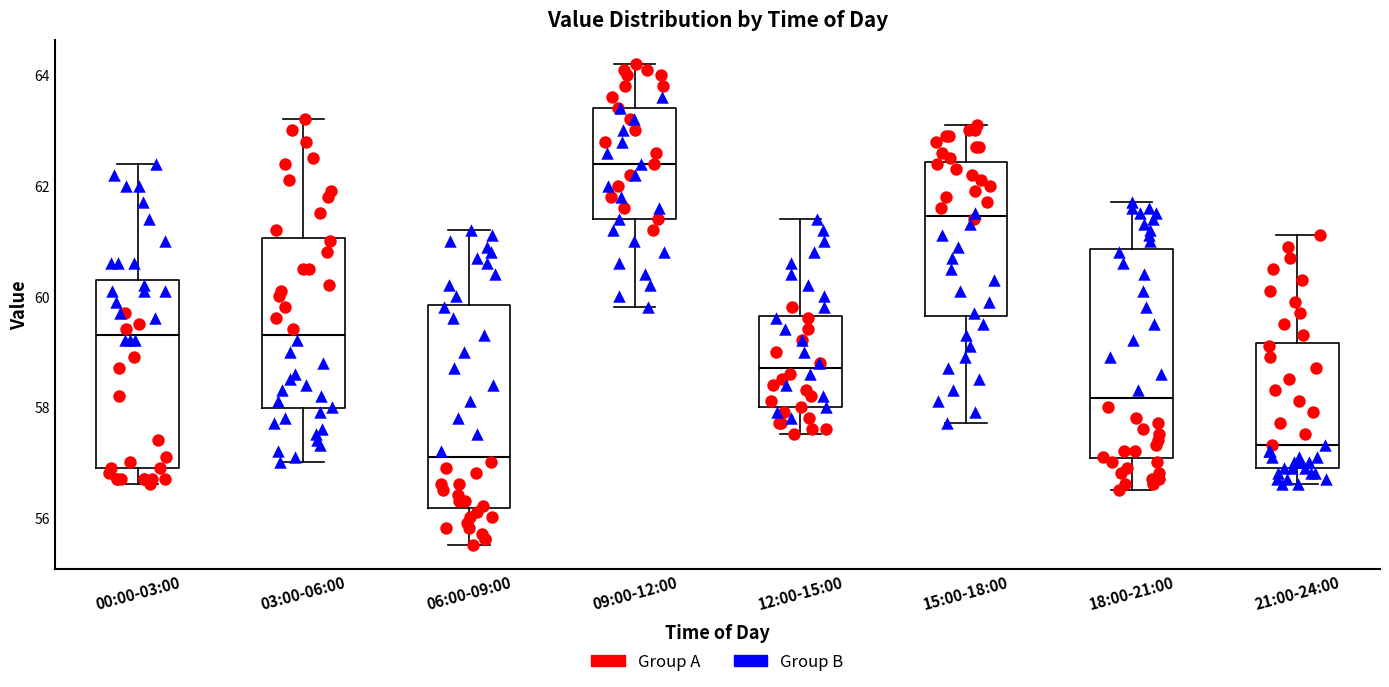

Which box has the highest median line?

09:00-12:00